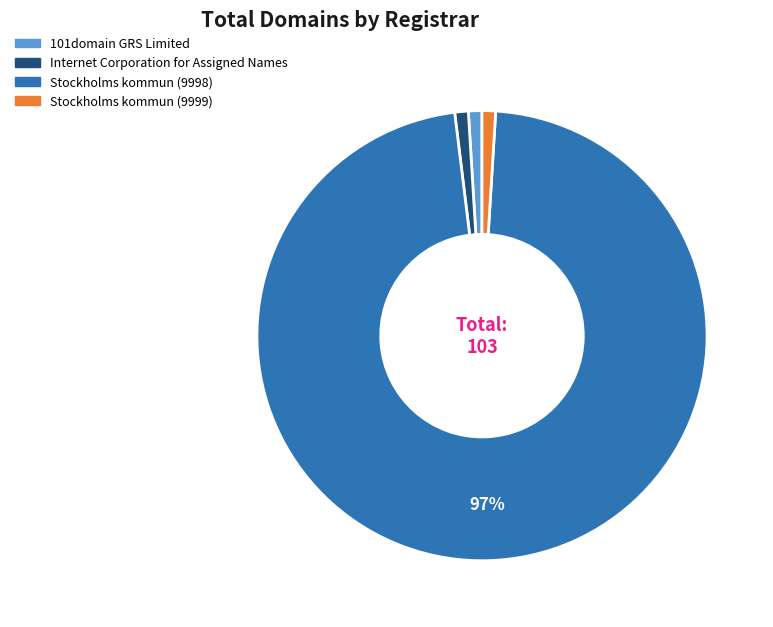

Combined, do Stockholms kommun (9998) and Internet Corporation for Assigned Names account for over 50%?

Yes